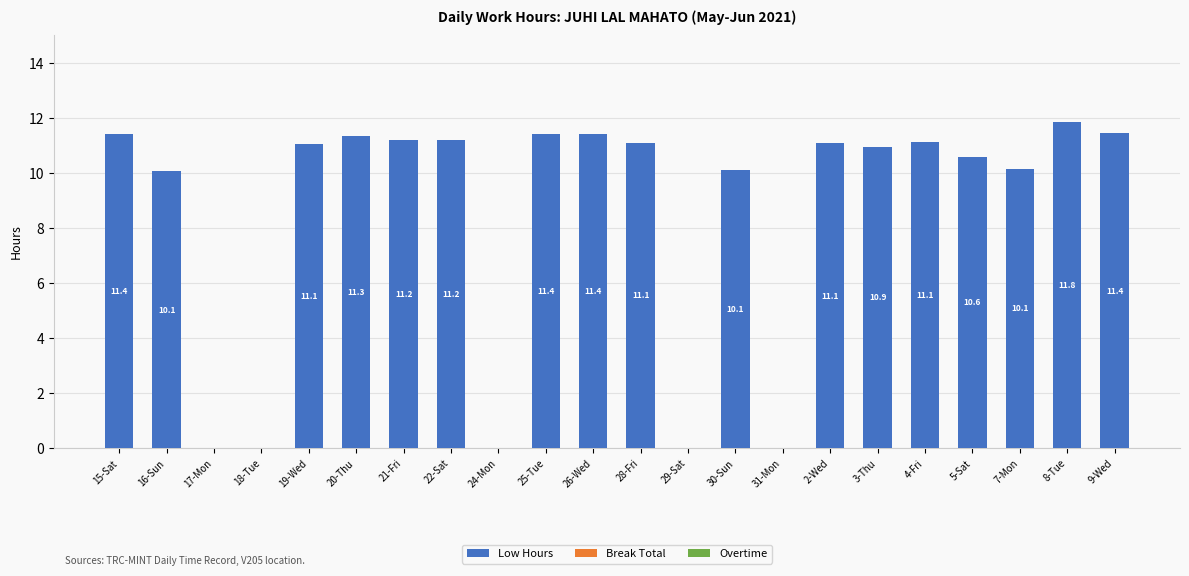

The chart shows a value of 11.8 at 8-Tue. True or false?

True